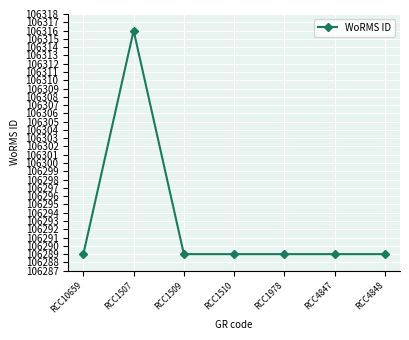

What is the label of the 3rd point from the right?

RCC1978